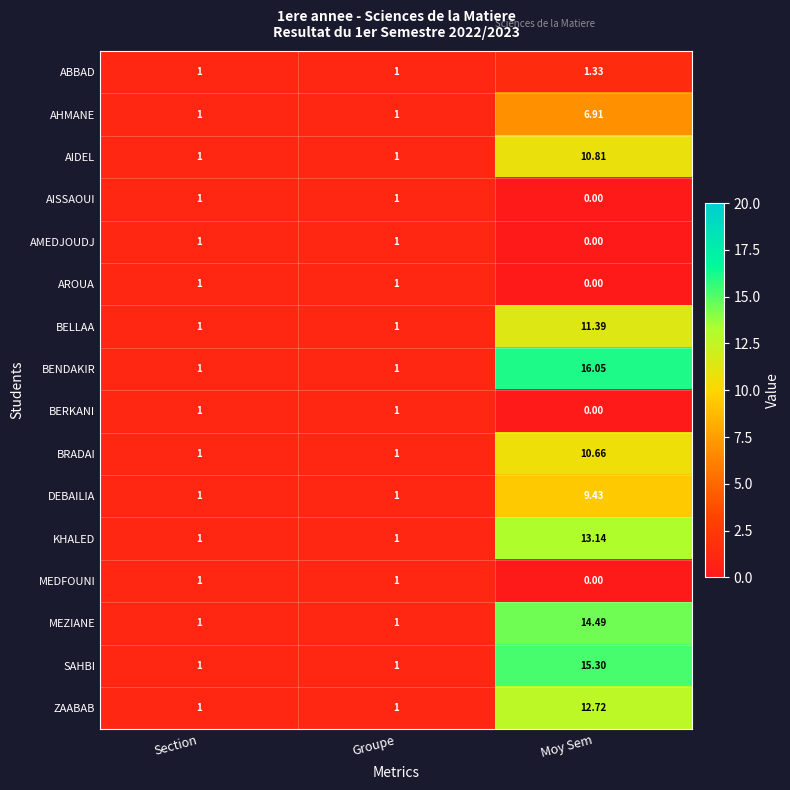

Which series has the largest range (max minus min)?

BENDAKIR